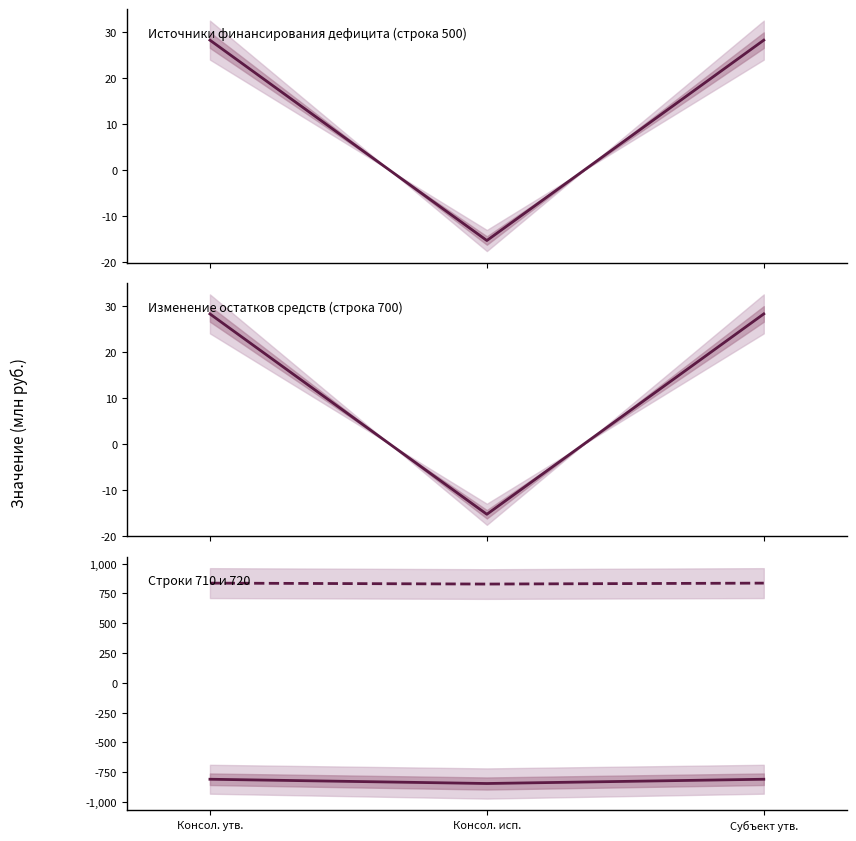

Reading left to right, what are all the values shown in this chart?

Источники финансирования дефицита (строка 500): 28.2	-15.3	28.2
Изменение остатков средств (строка 700): 28.2	-15.3	28.2
Увеличение остатков (710): -808.8	-844.5	-808.8
Уменьшение остатков (720): 837.1	829.3	837.1